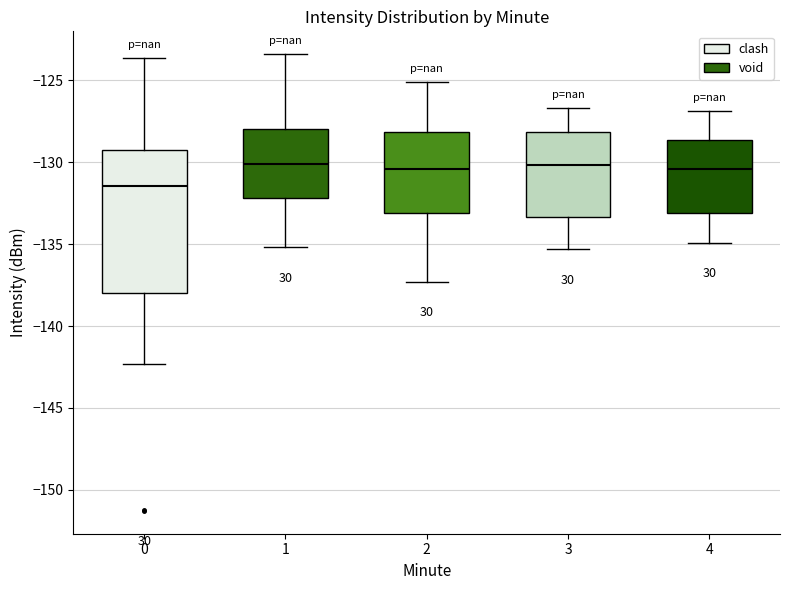

Which box has the lowest median line?

0